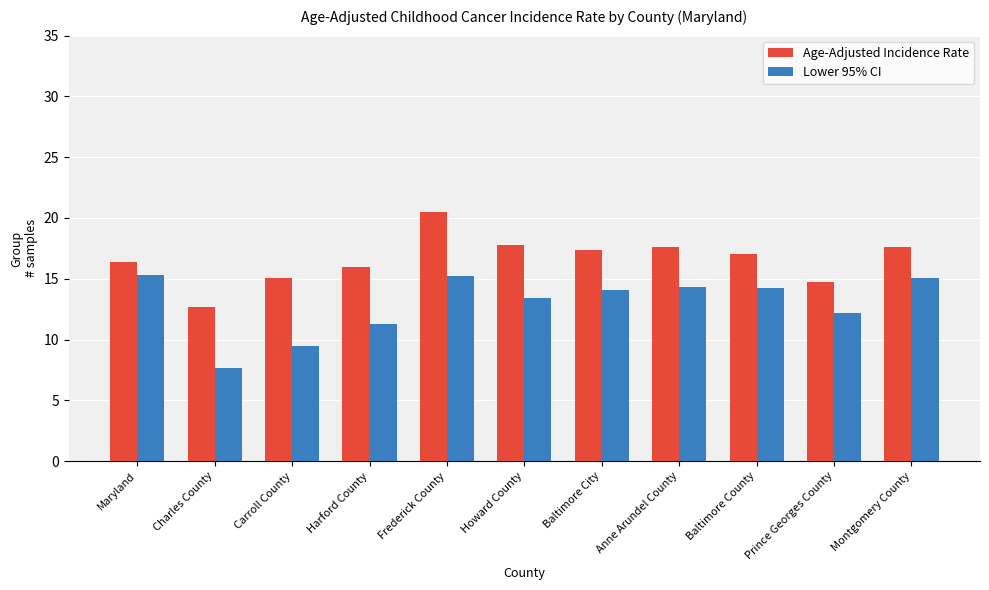

Which label corresponds to the smallest value in the chart?

Charles County